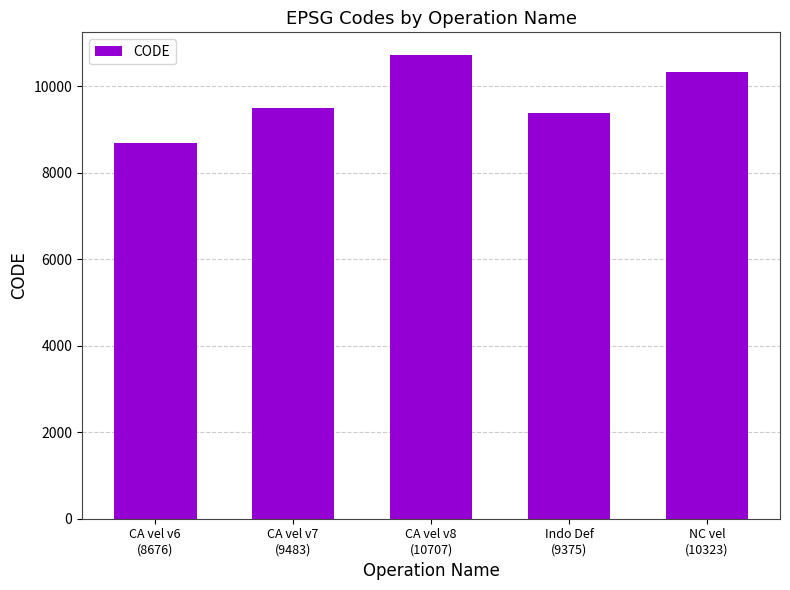

What is the change in value from CA vel v7
(9483) to CA vel v8
(10707)?

+1224